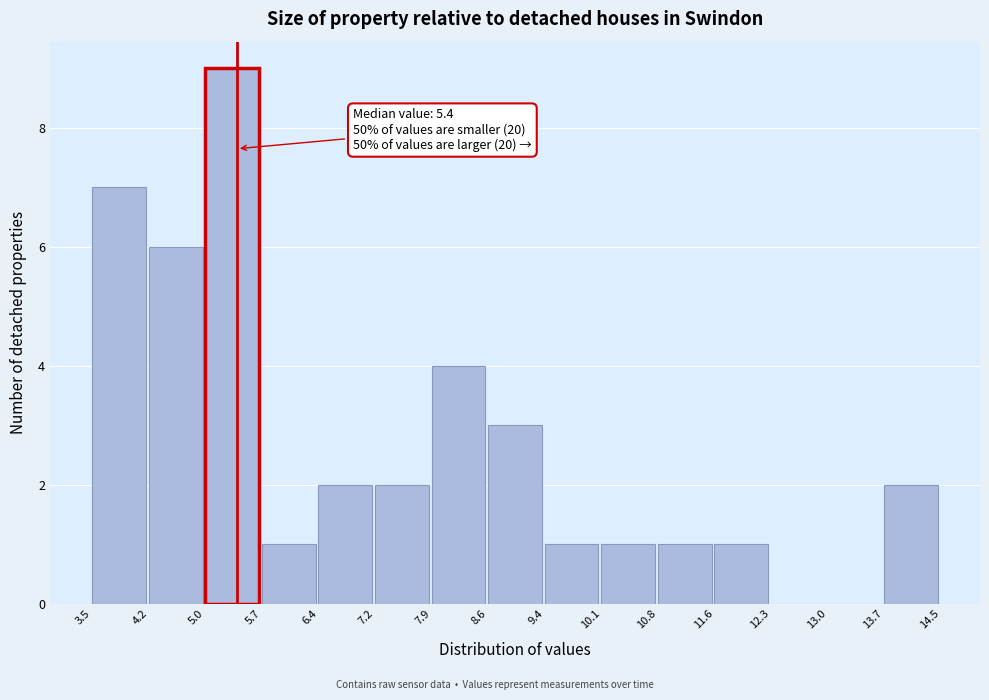

Which range on the x-axis has the tallest bar?

5.0 to 5.7